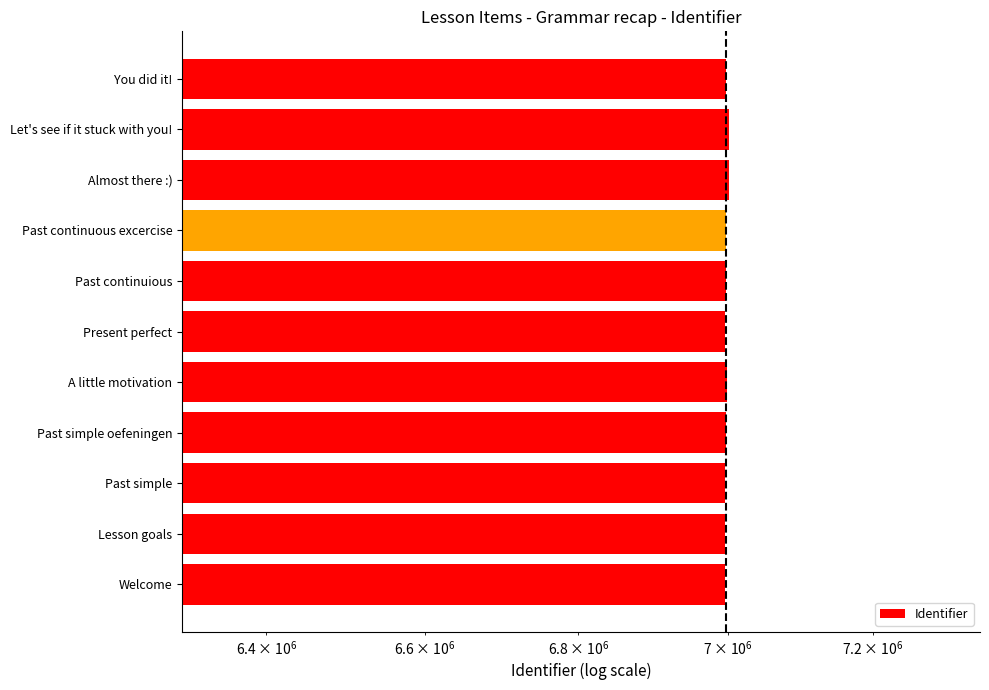

What position from the left is Let's see if it stuck with you!?

10